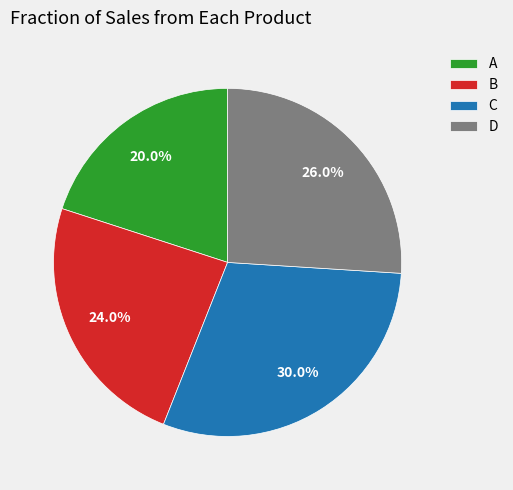

Is there any slice that represents more than half of the pie?

No